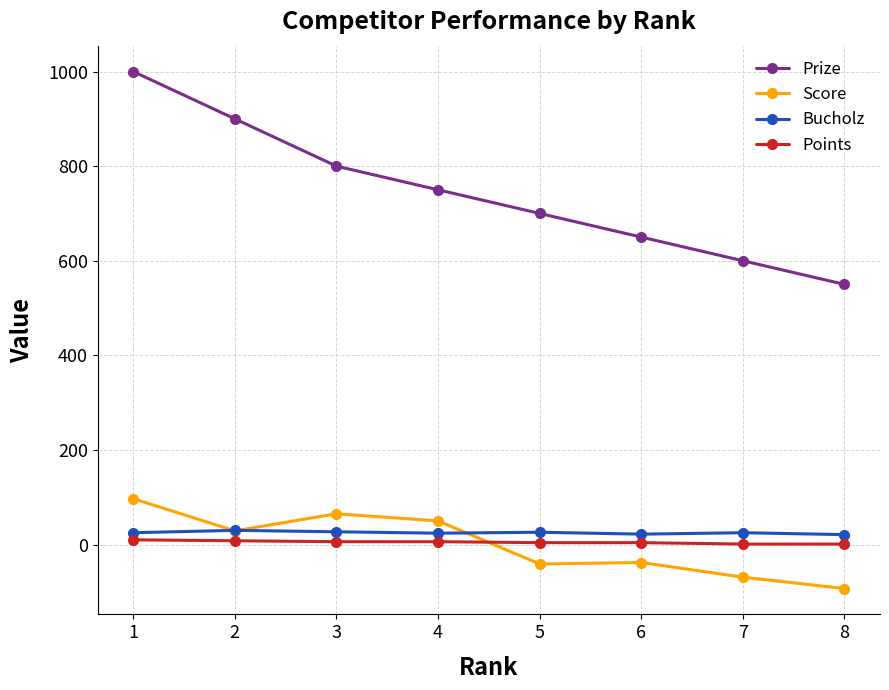

How many lines are shown in the chart?

4